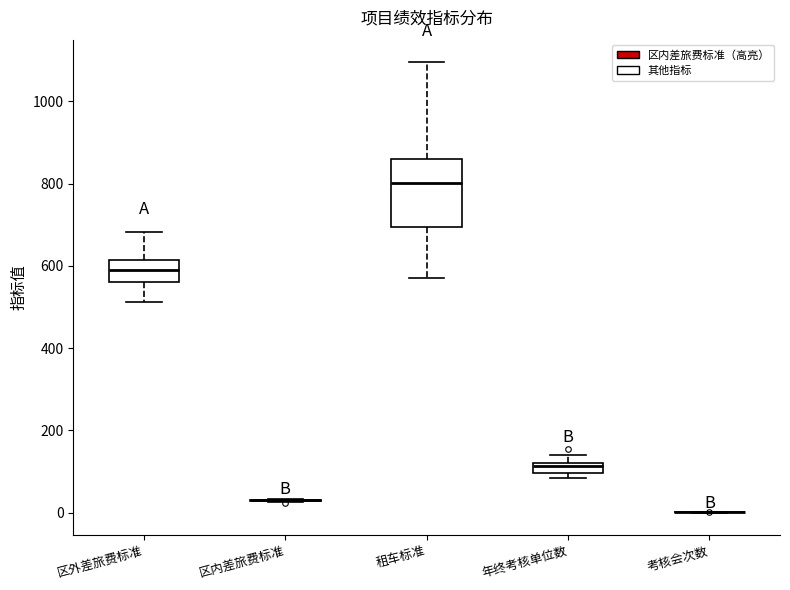

Comparing the boxes themselves (not the whiskers), which one is the tallest?

租车标准